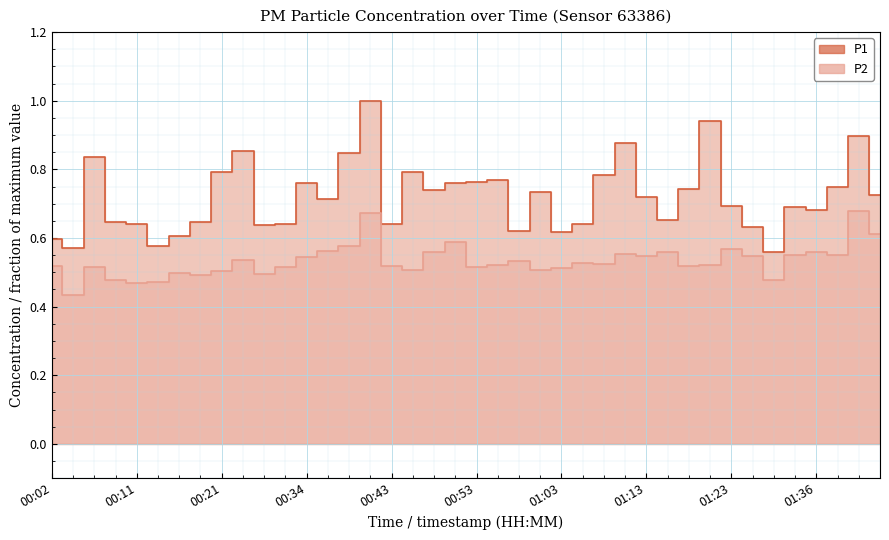

List the series in order of their overall mean, highest first.

P1, P2